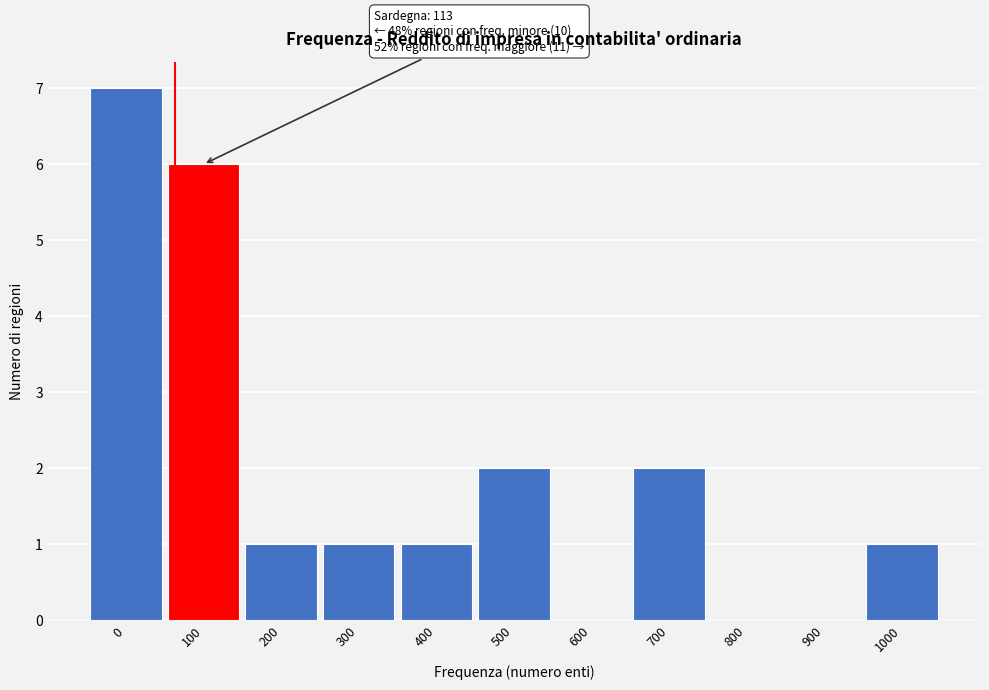

Reading left to right, transcribe all the data shown in this chart.

0=7	100=6	200=1	300=1	400=1	500=2	600=0	700=2	800=0	900=0	1000=1